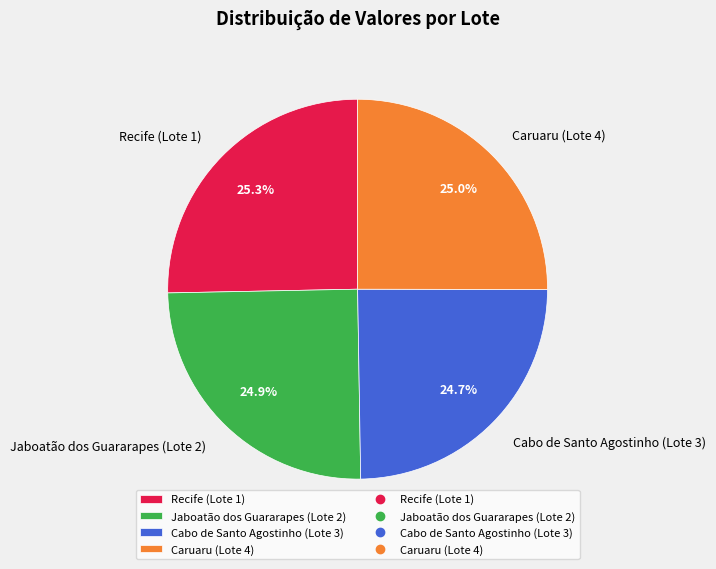

To the nearest percent, what is the difference between the largest and smallest slice percentages?

1%